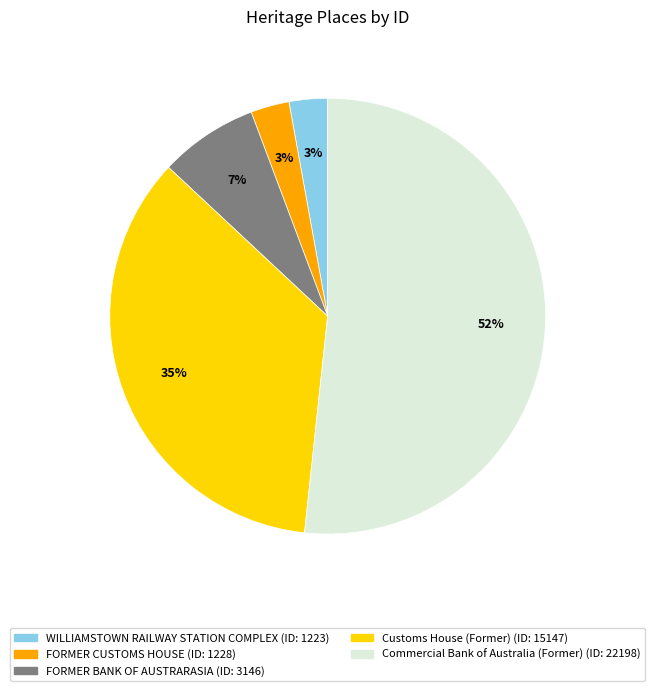

Is there a majority slice in this chart?

Yes